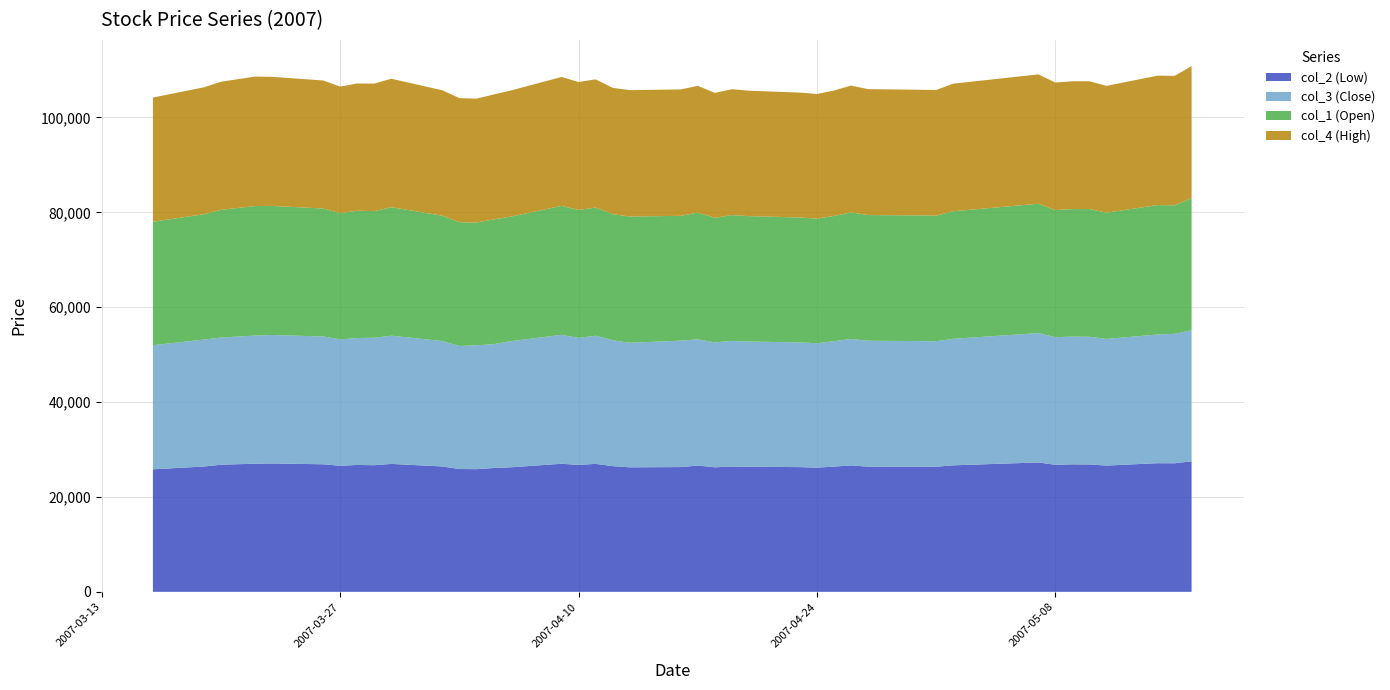

Reading right to left, extract all data points from this chart.

col_2 (Low): 27510	27100	27120	26620	26850	26880	26790	27270	26670	26380	26390	26650	26400	26180	26290	26370	26420	26250	26620	26300	26250	26500	26980	26750	27000	26250	26100	25860	25890	26430	26970	26690	26750	26580	26890	27060	27010	26800	26420	25830
col_3 (Close): 27640	27280	27130	26690	26920	26920	26890	27270	26670	26450	26540	26650	26440	26230	26290	26390	26470	26340	26620	26650	26250	26540	27010	26780	27180	26580	26100	26120	25930	26430	27030	26870	26750	26640	26940	27080	27010	26810	26760	26160
col_1 (Open): 27830	27100	27280	26620	26930	26890	26790	27270	26890	26480	26500	26690	26400	26260	26330	26440	26530	26250	26710	26310	26620	26580	27020	26970	27180	26250	26310	25860	26100	26430	27080	26700	26830	26600	26980	27210	27300	26920	26420	26030
col_4 (High): 27830	27280	27280	26730	26930	26940	26890	27270	26890	26480	26540	26730	26440	26280	26330	26440	26530	26340	26710	26650	26640	26620	27020	26970	27180	26580	26320	26120	26150	26430	27080	26880	26830	26680	26980	27210	27300	27000	26760	26170